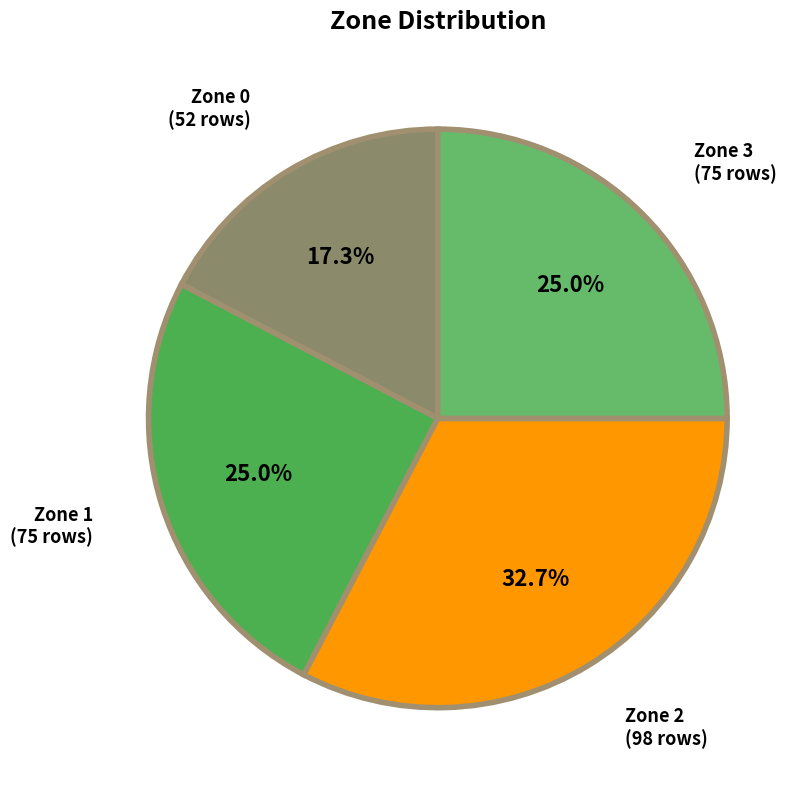

Which slice is the largest?

Zone 2